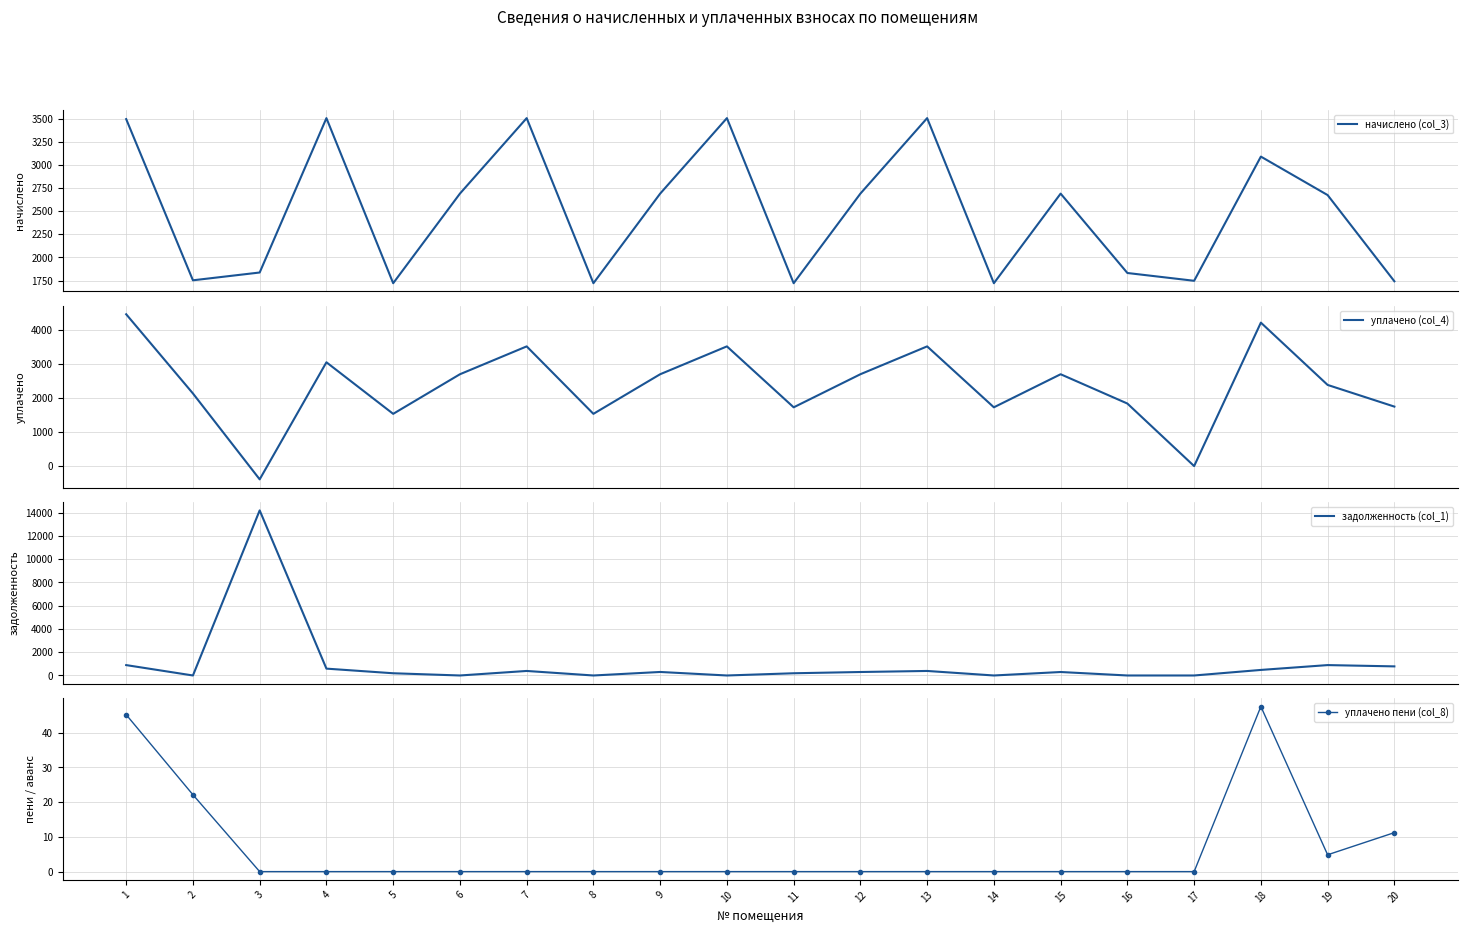

What is the sum of all начислено (col_3) values?

49849.6